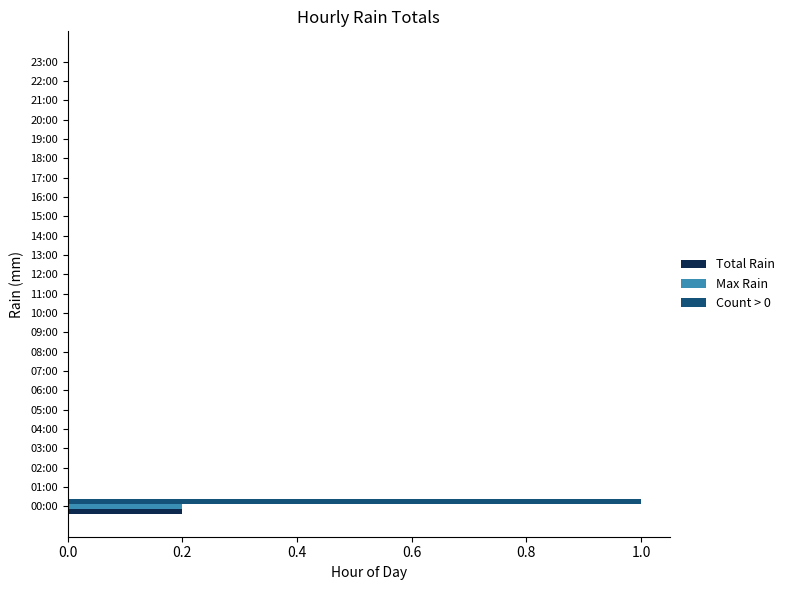

The value of Count > 0 at 09:00 is 0.0. True or false?

True